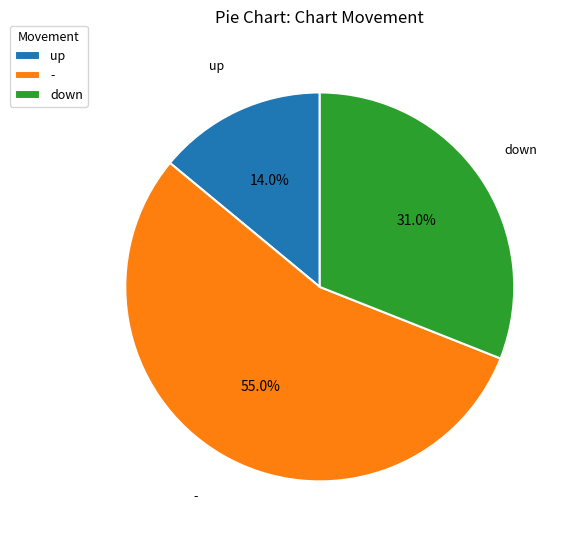

Which category has the biggest portion of the pie?

-